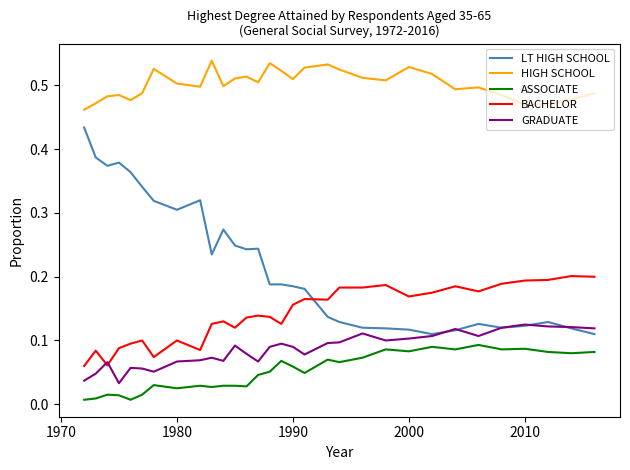

Which series has the largest range (max minus min)?

LT HIGH SCHOOL